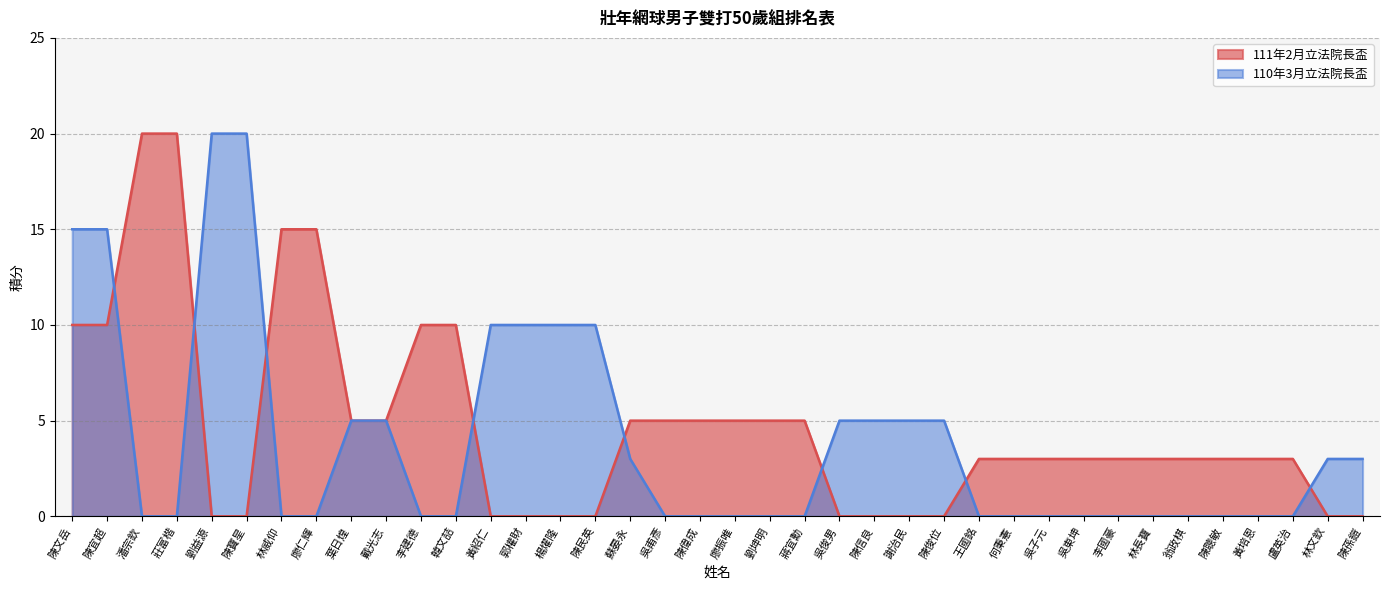

Where does the 111年2月立法院長盃 series first go above 3?

陳文岳